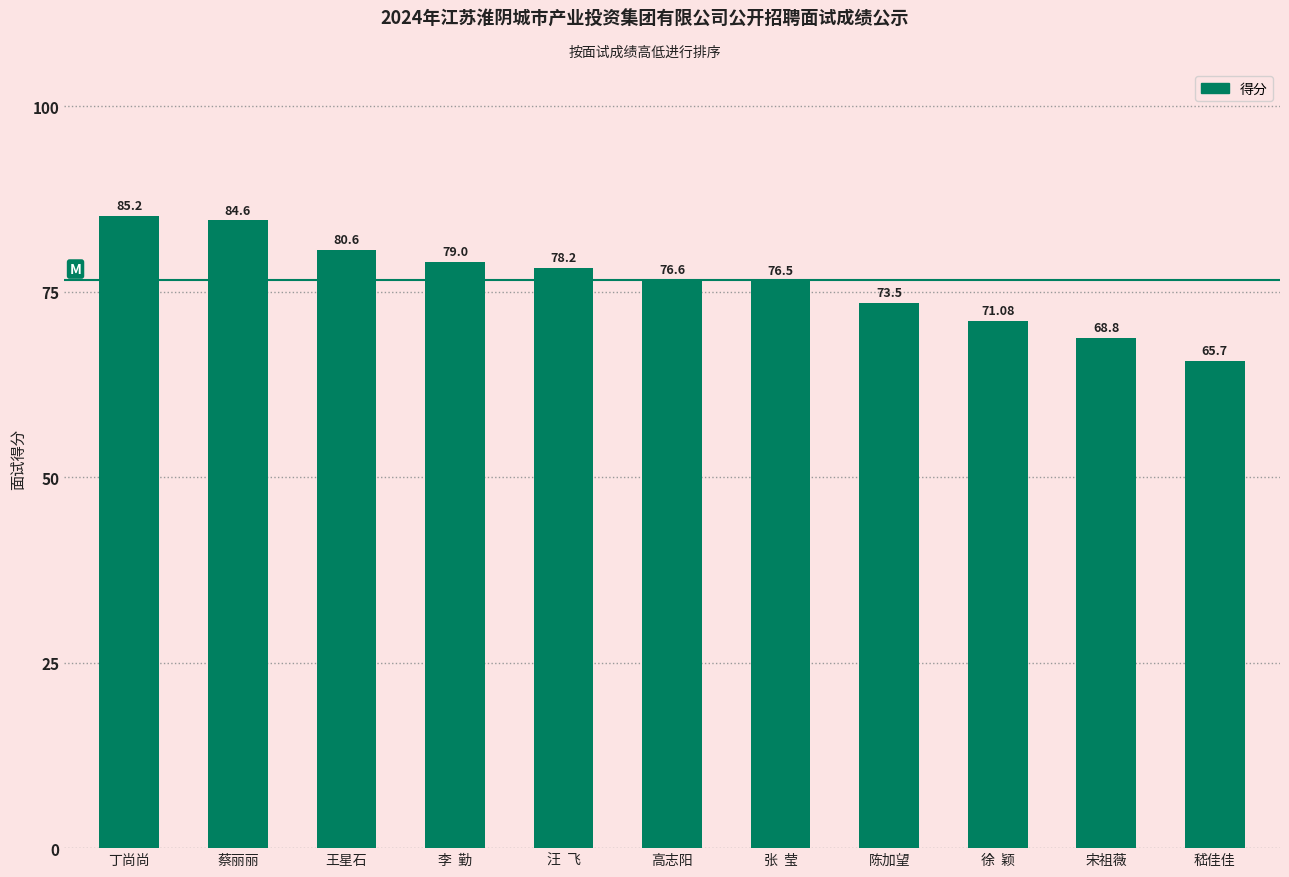

What is the label of the 3rd bar from the left?

王星石